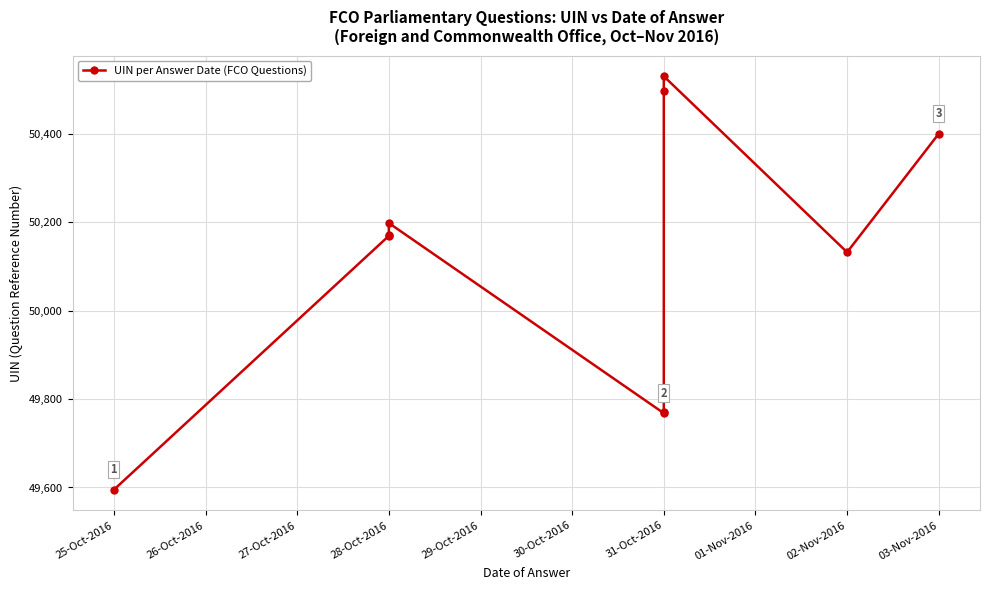

Reading right to left, extract all data points from this chart.

50400	50132	50530	50497	49770	49768	50198	50170	50169	49595